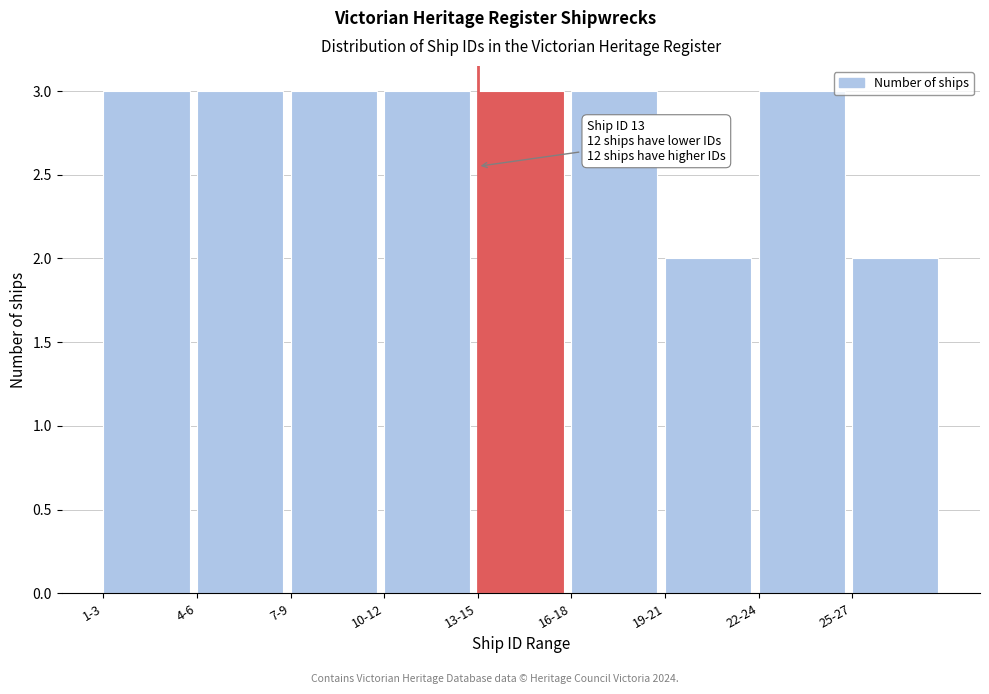

Reading right to left, list all the values displayed in this chart.

2	3	2	3	3	3	3	3	3